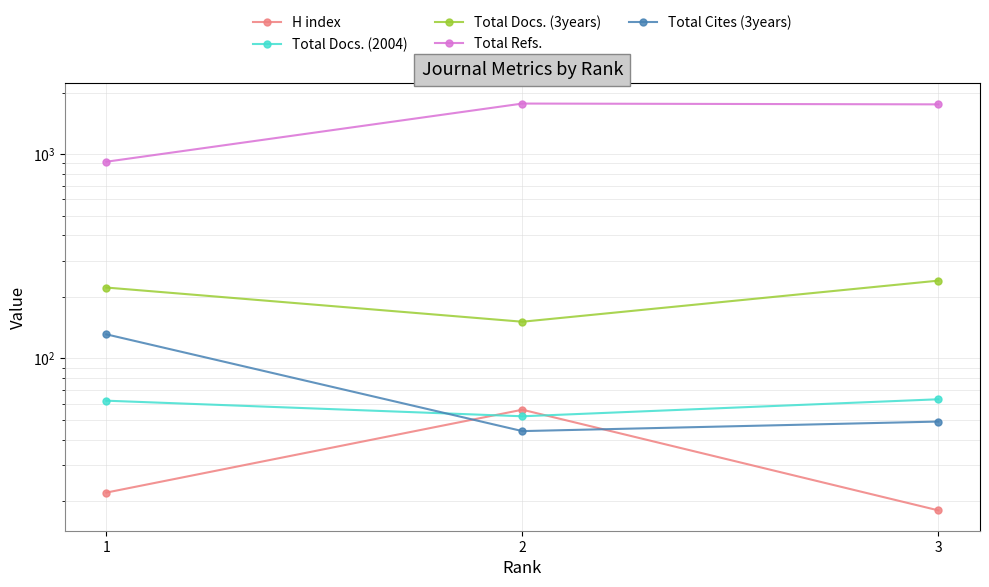

Rank the categories by H index value from highest to lowest.

2, 1, 3